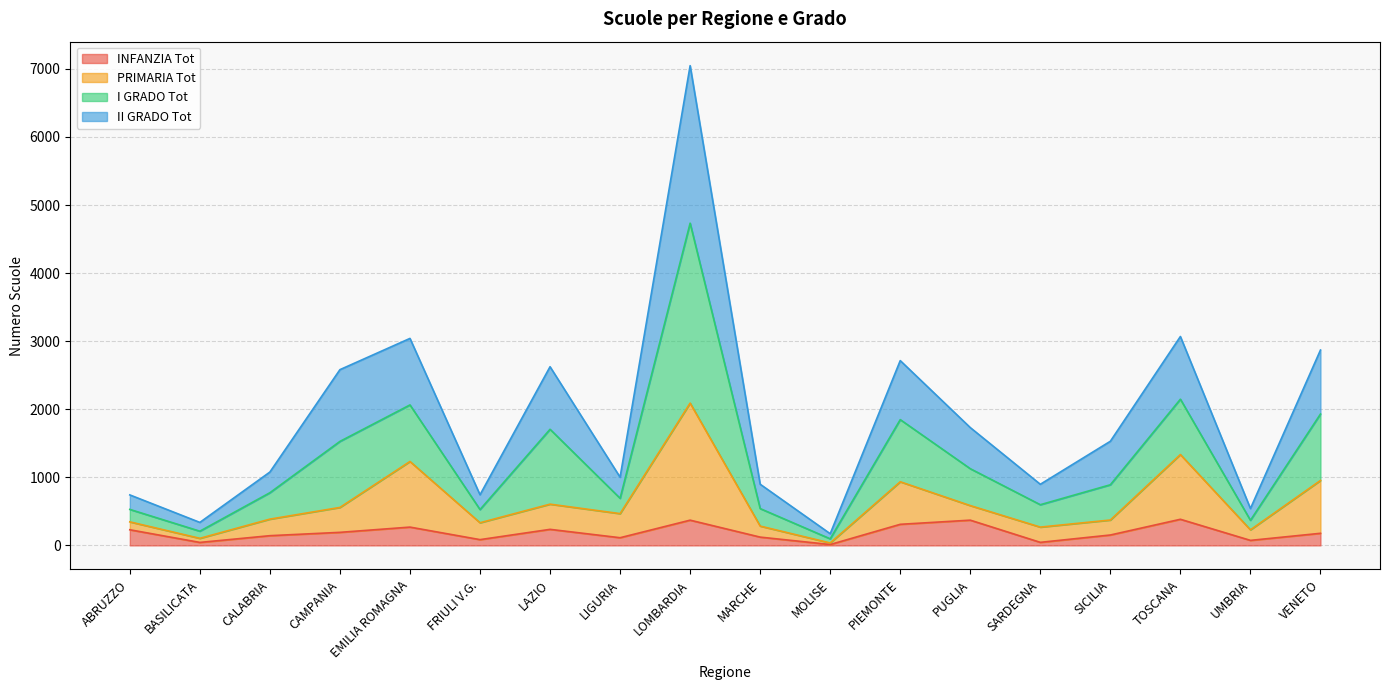

At which category is the sum across all series the highest?

LOMBARDIA